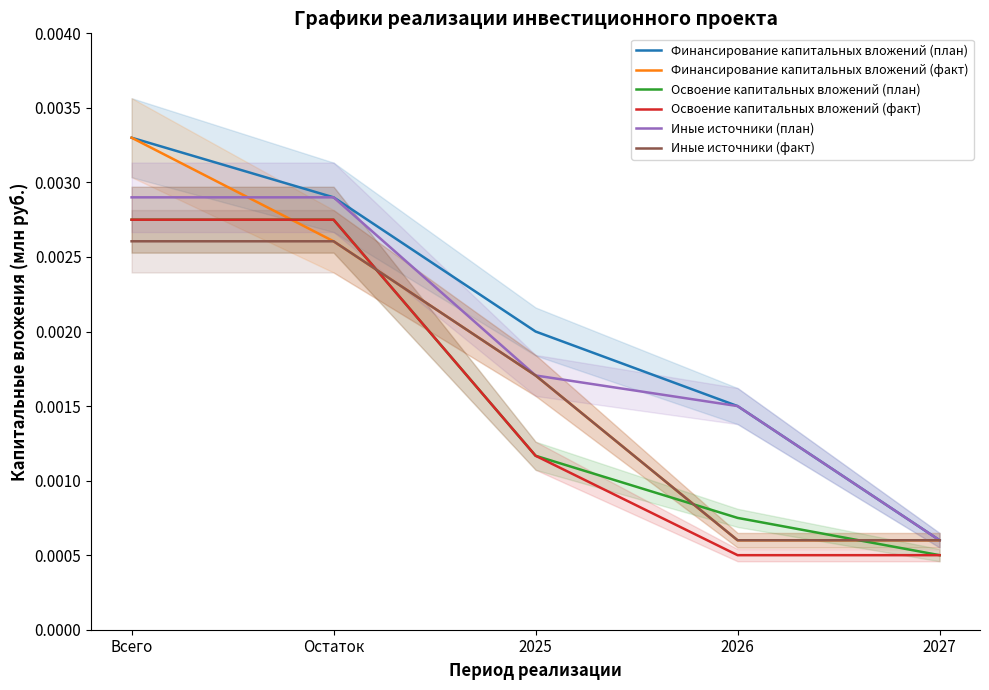

Is it true that Освоение капитальных вложений (факт) equals 0.0 at Остаток?

True